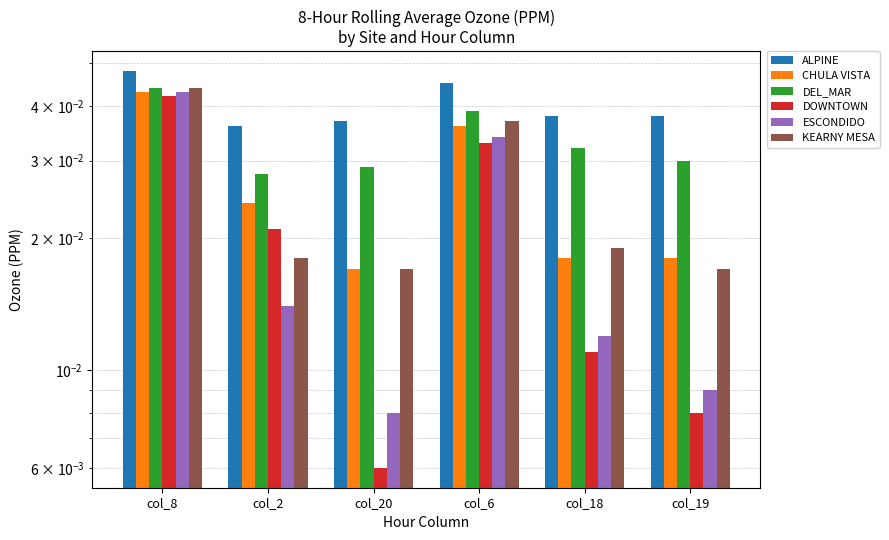

At col_18, list the series in order from smallest to largest.

DOWNTOWN, ESCONDIDO, CHULA VISTA, KEARNY MESA, DEL_MAR, ALPINE